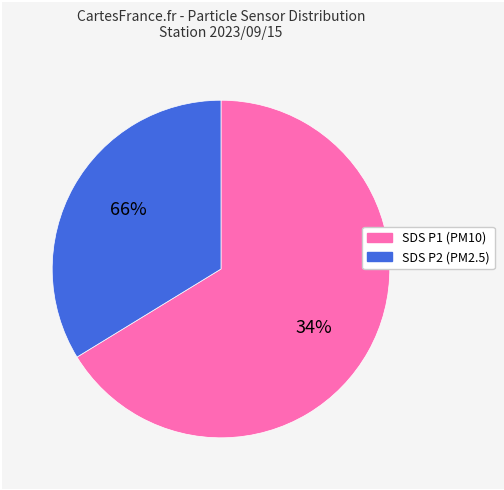

To the nearest percent, what is the difference between the largest and smallest slice percentages?

31%